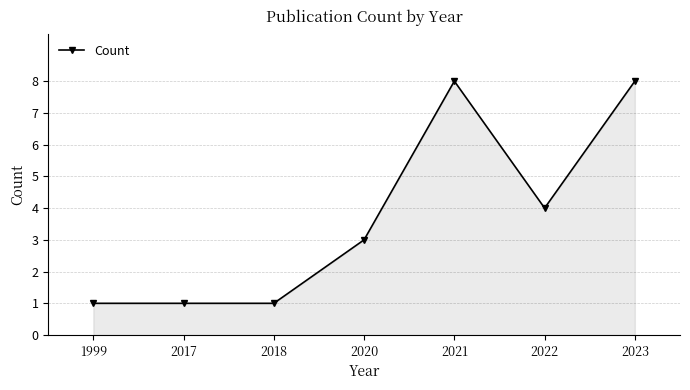

True or false: the data has more than 2 interior local peaks.

False